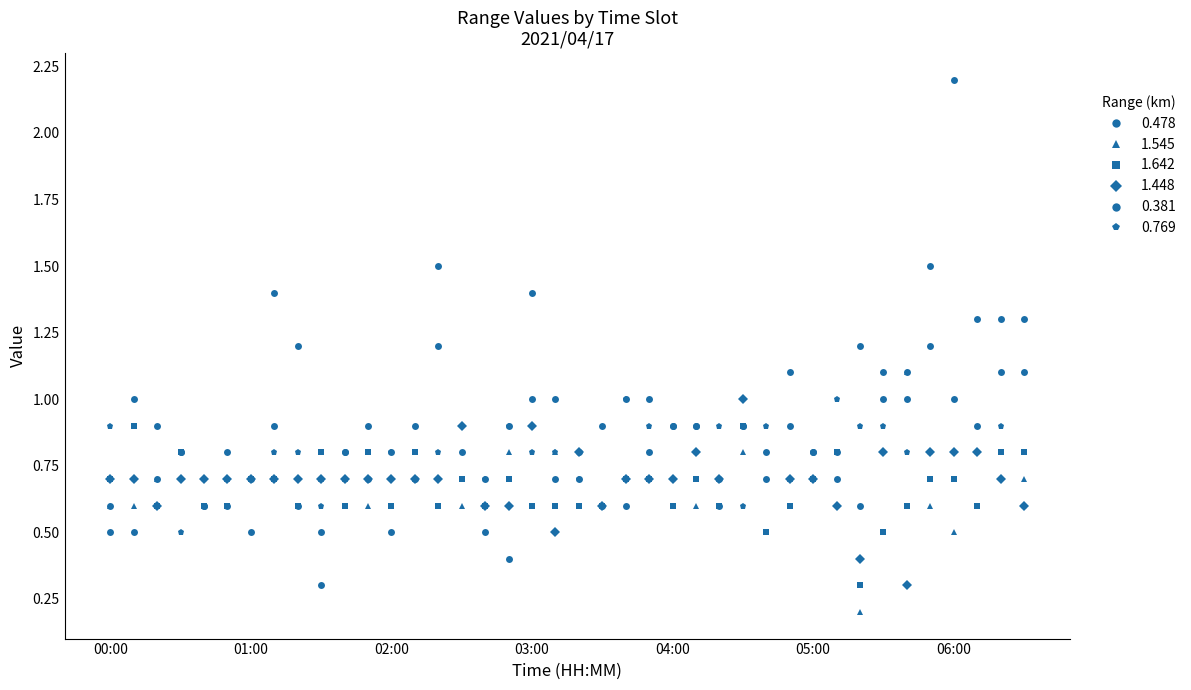

How many categories are shown in the chart?

40